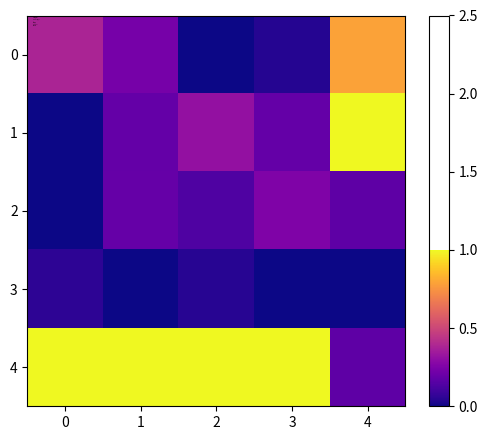

Rank the series by their maximum value, from lowest to highest.

3, 2, 0, 1, 4